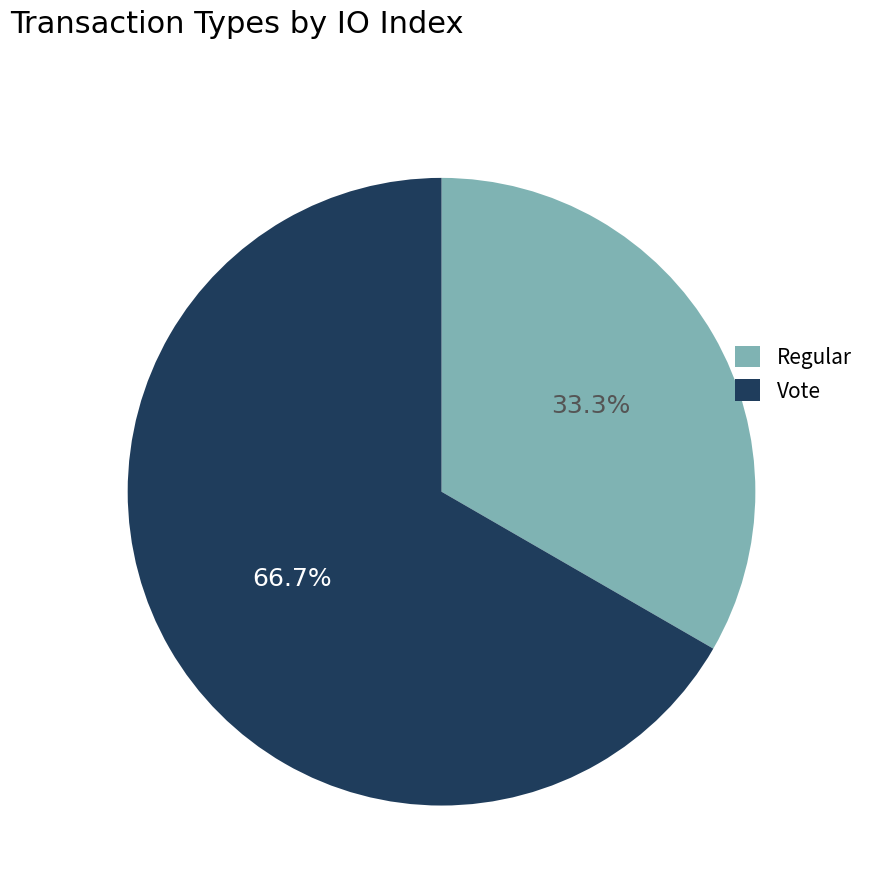

How many slices are in this pie chart?

2